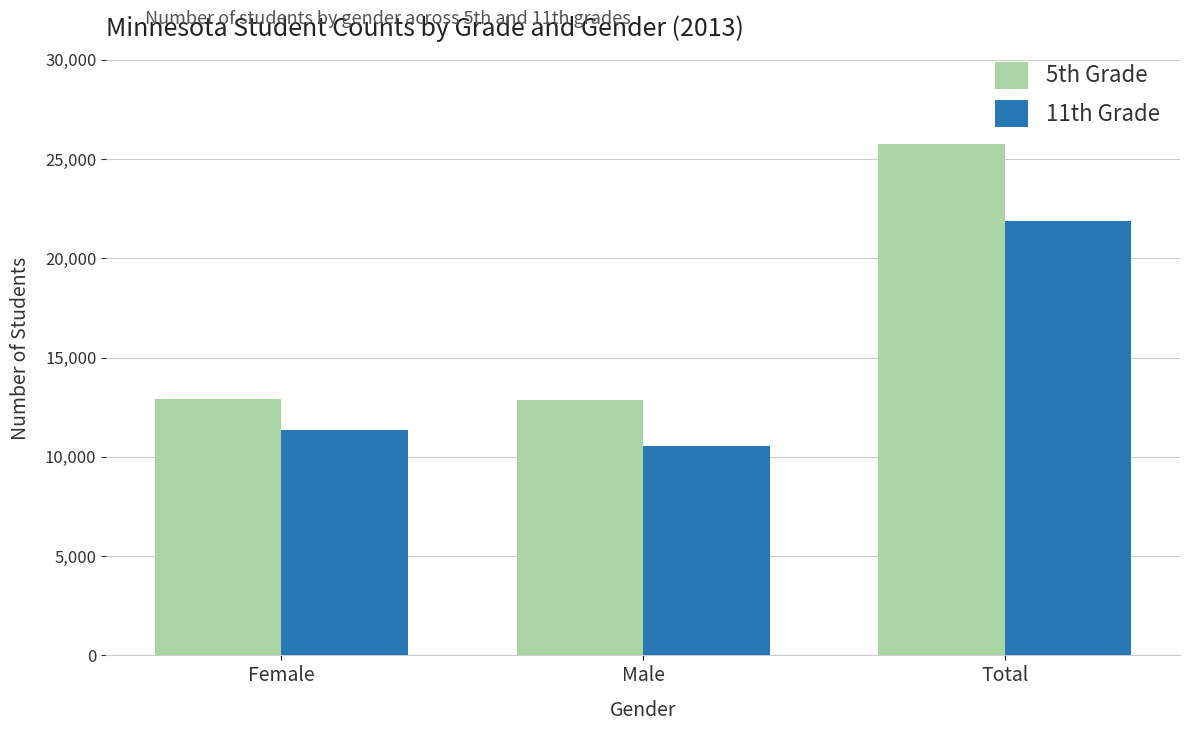

What is the total value across all series at Male?

23400